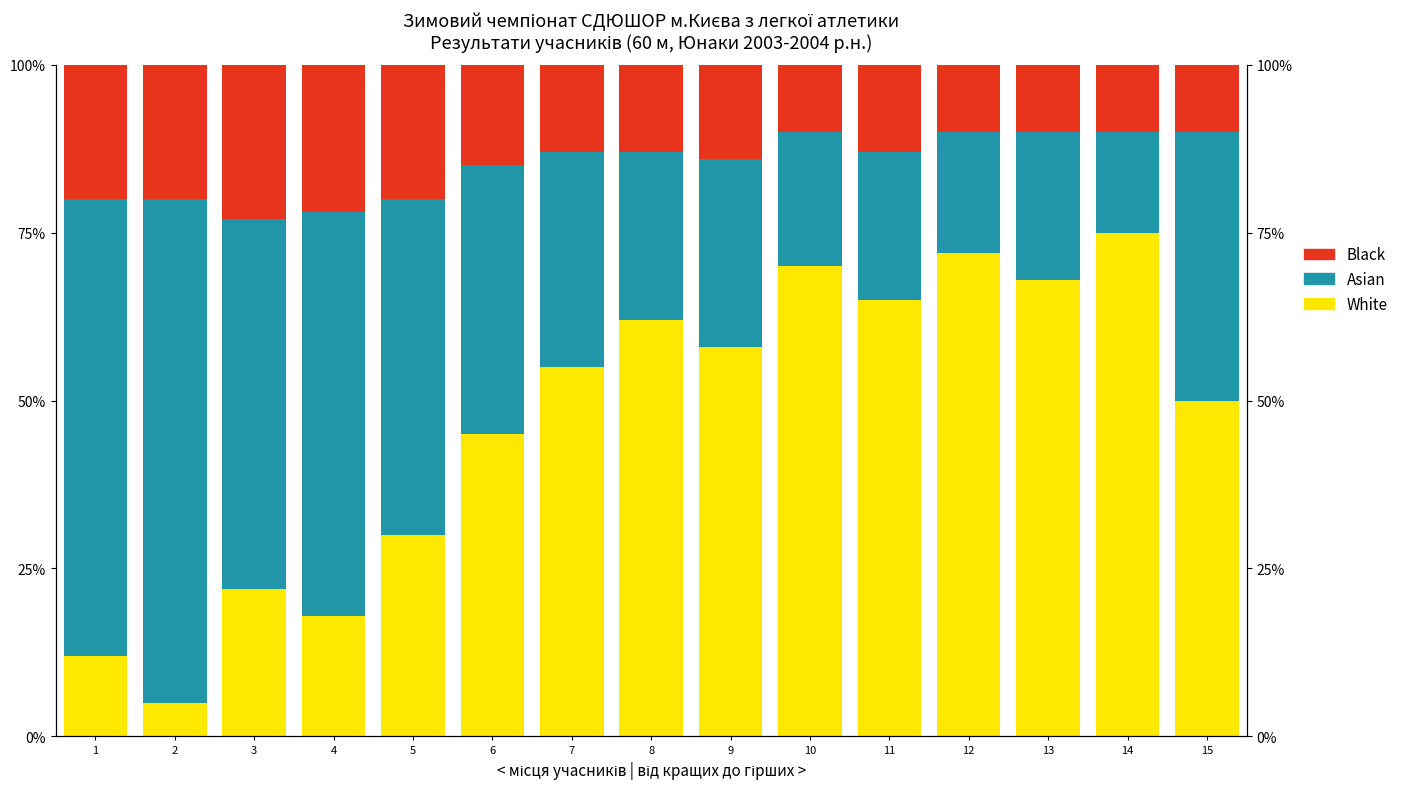

Which category has the highest value across all series?

14